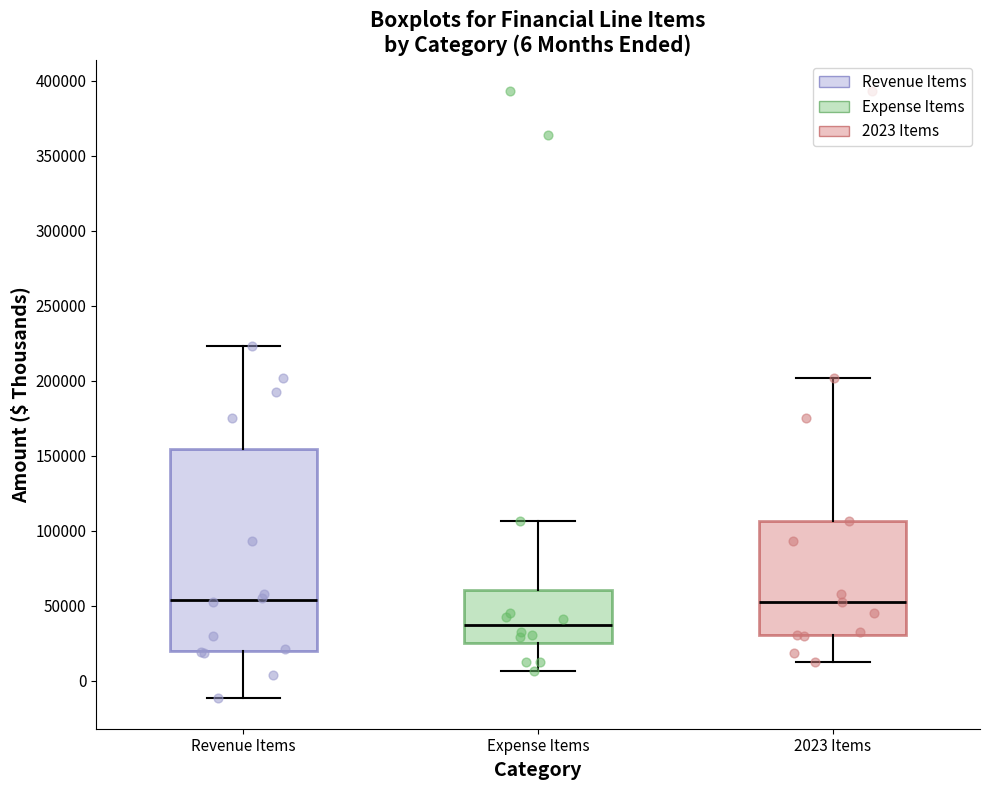

Comparing the boxes themselves (not the whiskers), which one is the tallest?

Revenue Items